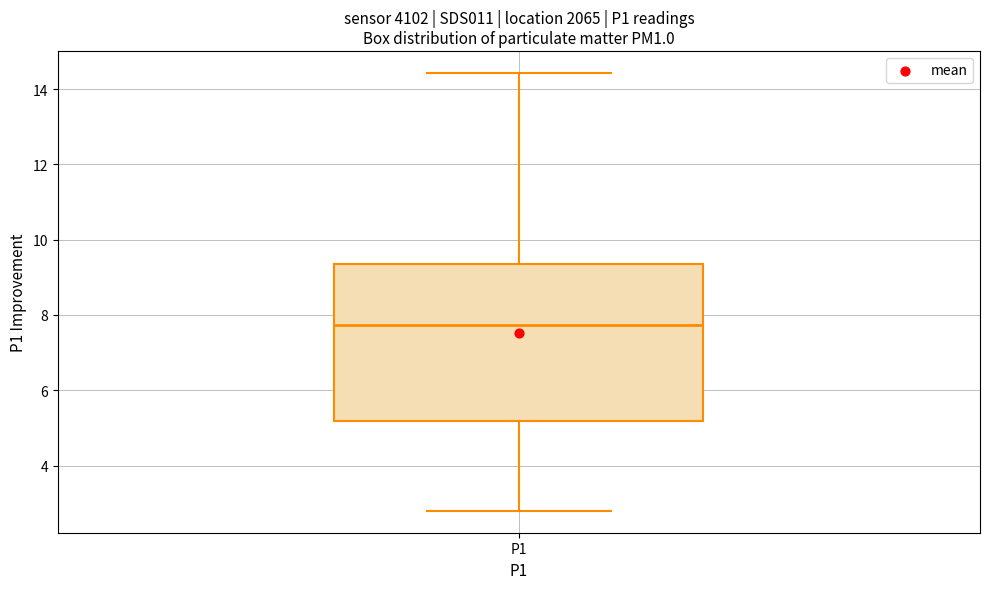

Transcribe this box plot: give where the median line is, the range the box spans, and where the two whiskers end, as read against the y-axis. The values are not printed on the chart, so give them approximately, as read against the axis.

median 7.8, box 5.2 to 9.4, whiskers 2.8 to 14.4